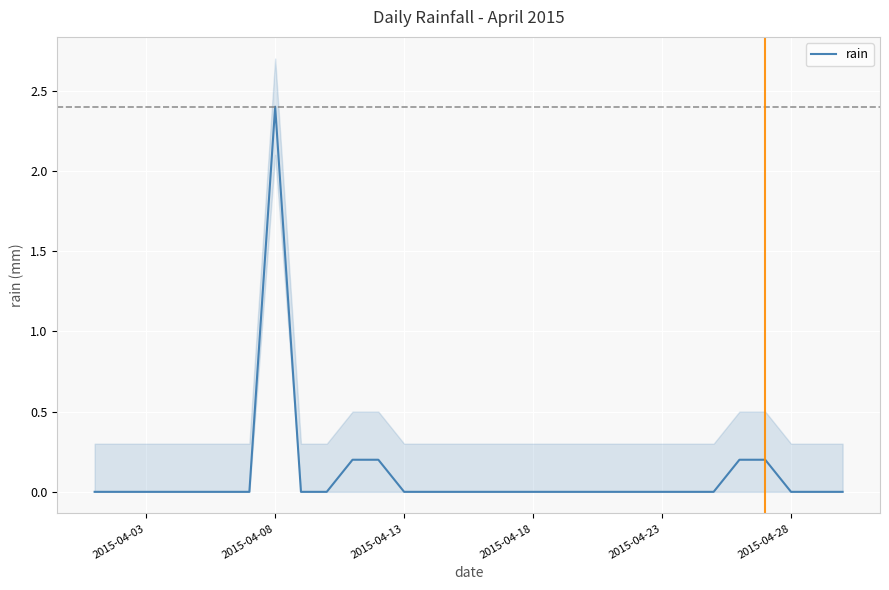

How many positive values are there?

5